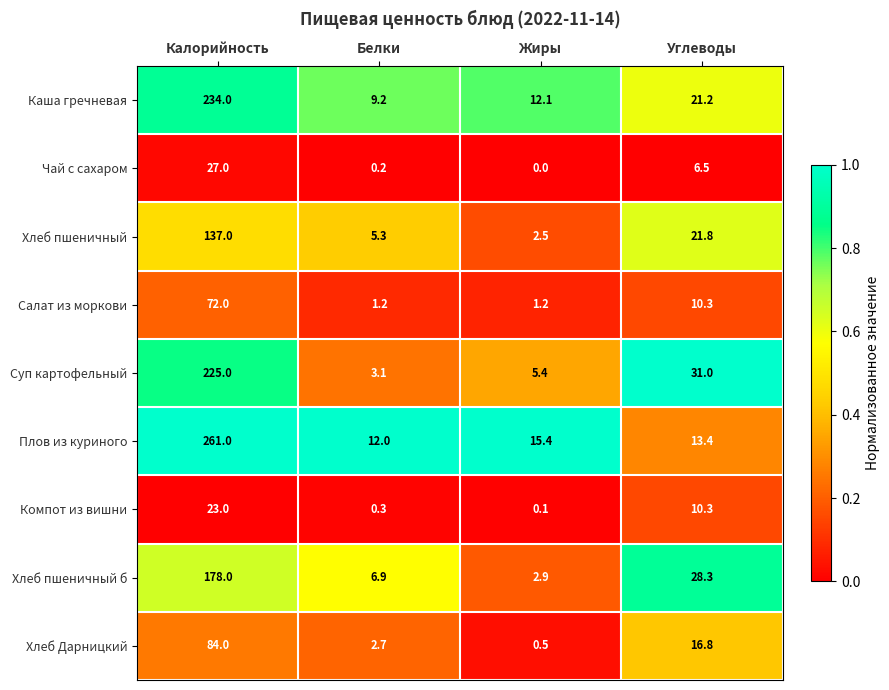

Which category has the lowest value in the Суп картофельный series?

Белки